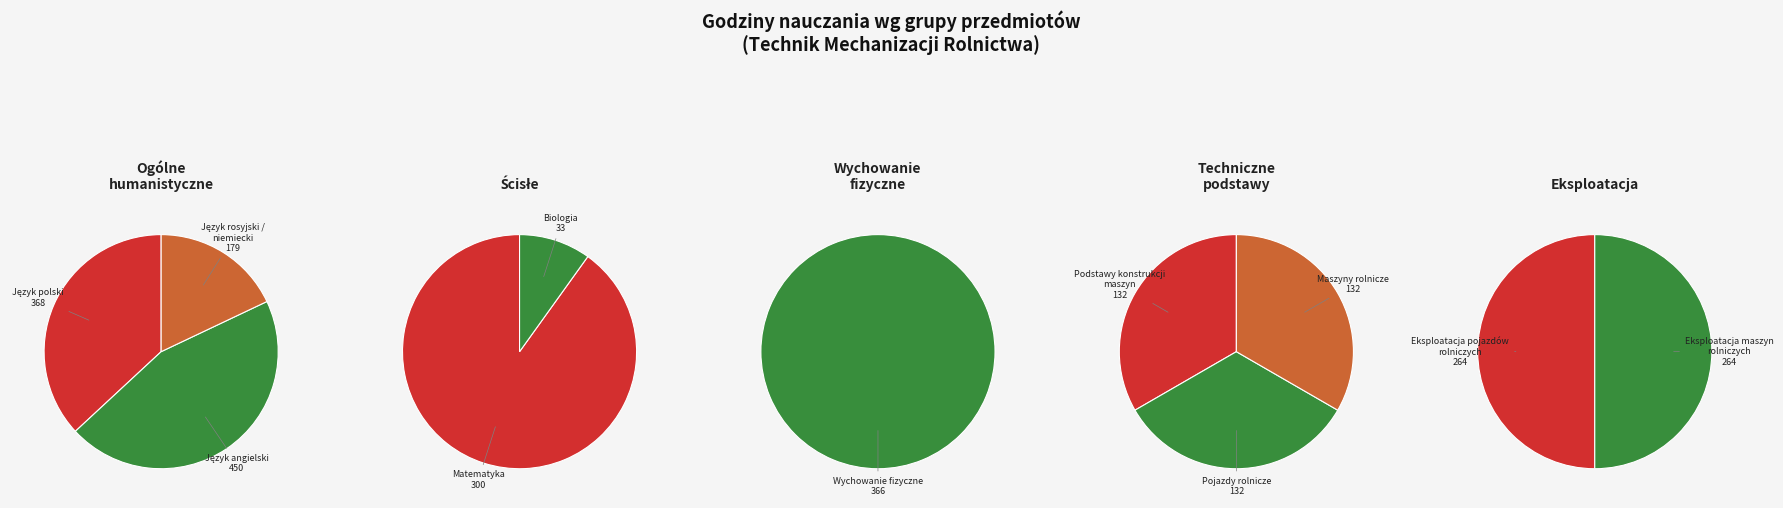

To the nearest percent, what is the average slice percentage?

9%